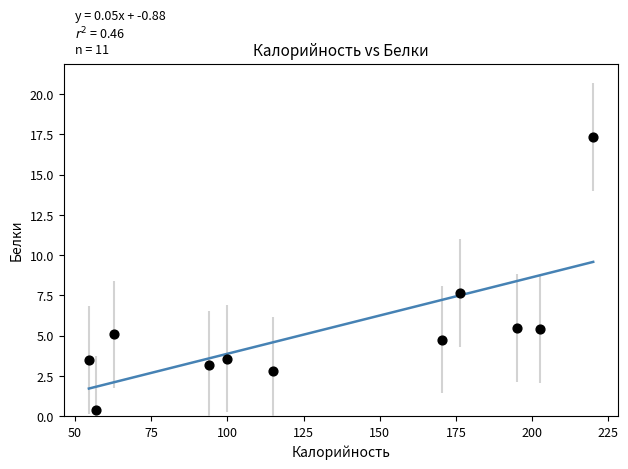

What Y value in the scatter plot is closest to 8?

7.7